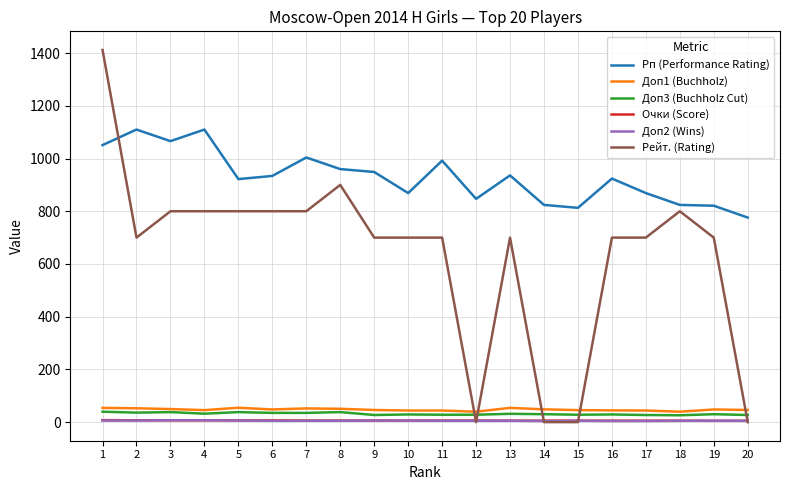

Which series has the widest spread of values?

Рейт. (Rating)